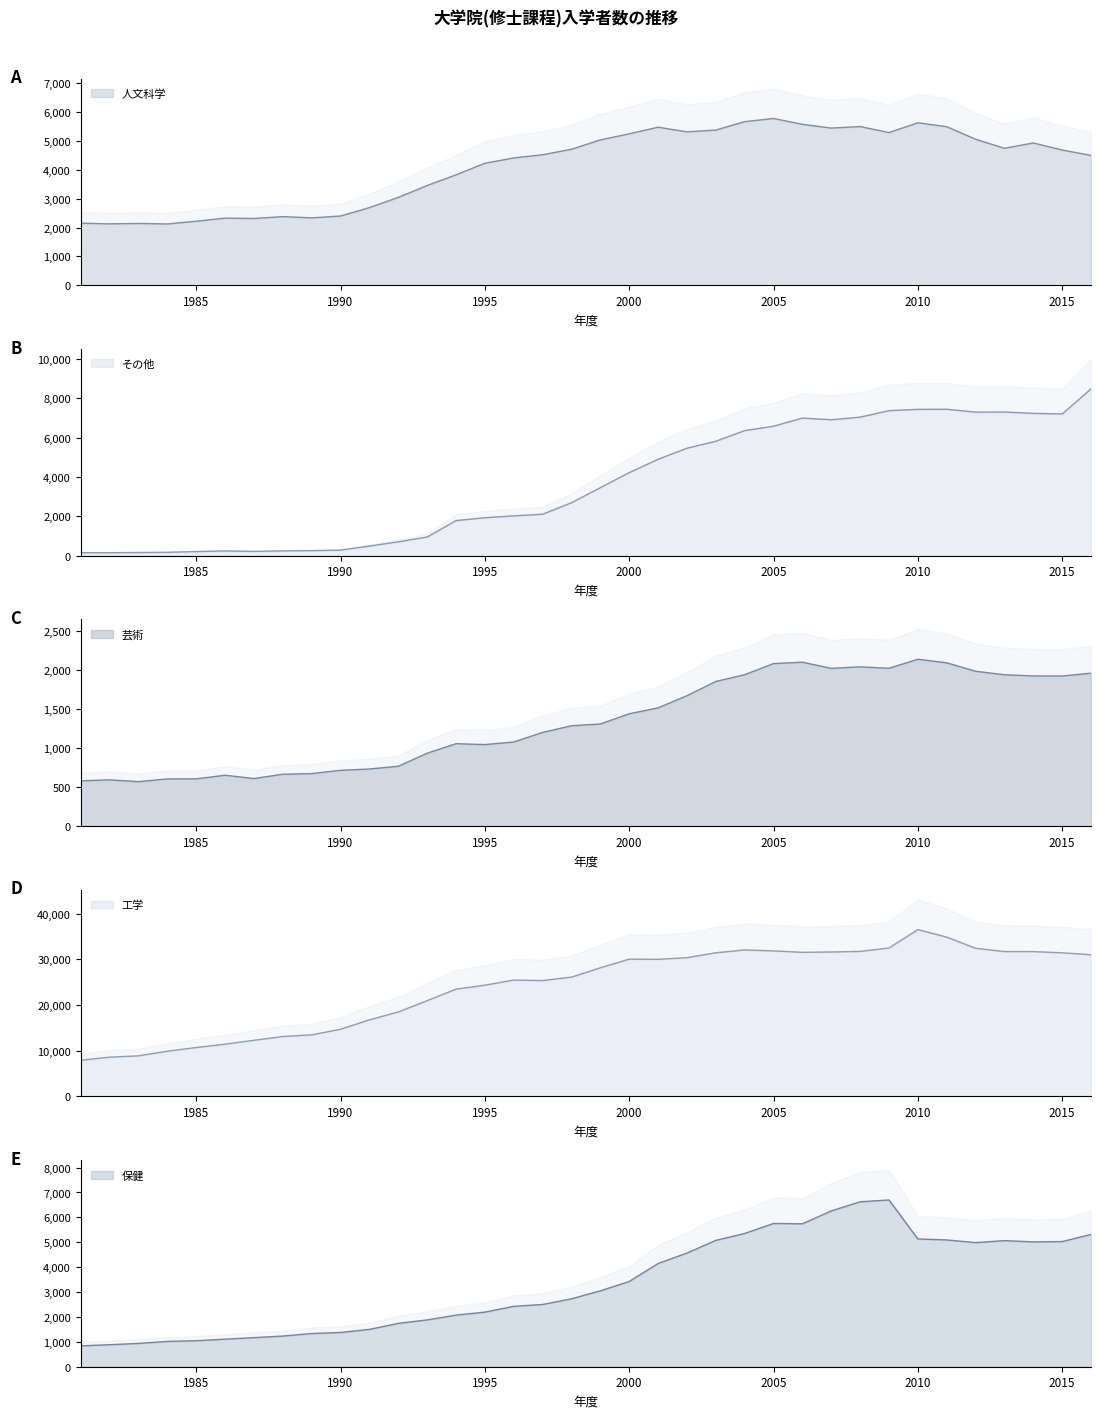

Between 1985 and 2010, which series saw the biggest shift?

工学